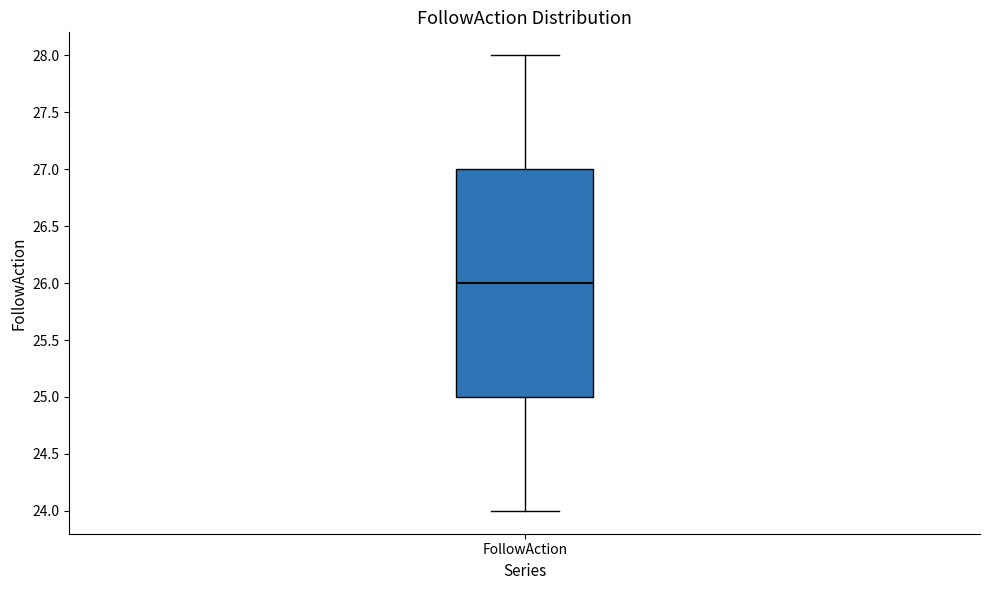

Read this box plot against the y-axis: the position of the median line, the range covered by the box, and the ends of both whiskers. The values are not printed on the chart, so give them approximately, as read against the axis.

median 26, box 25 to 27, whiskers 24 to 28